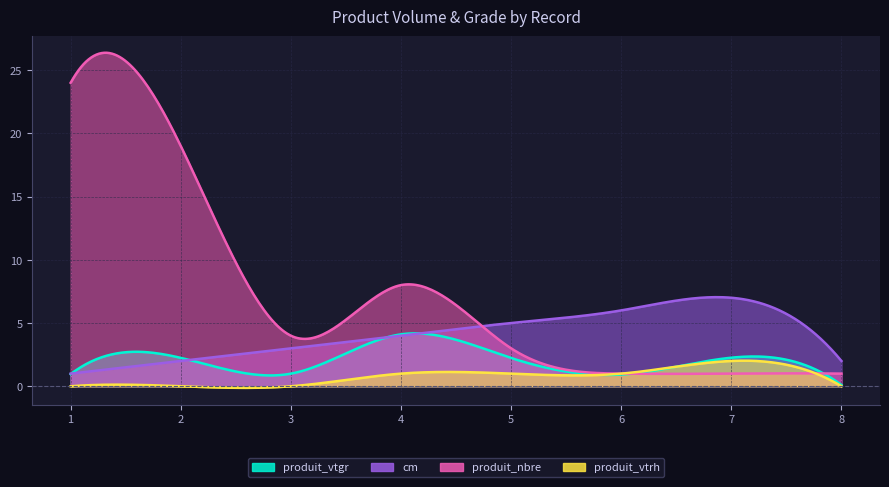

Between 1 and 8, which is larger?

1